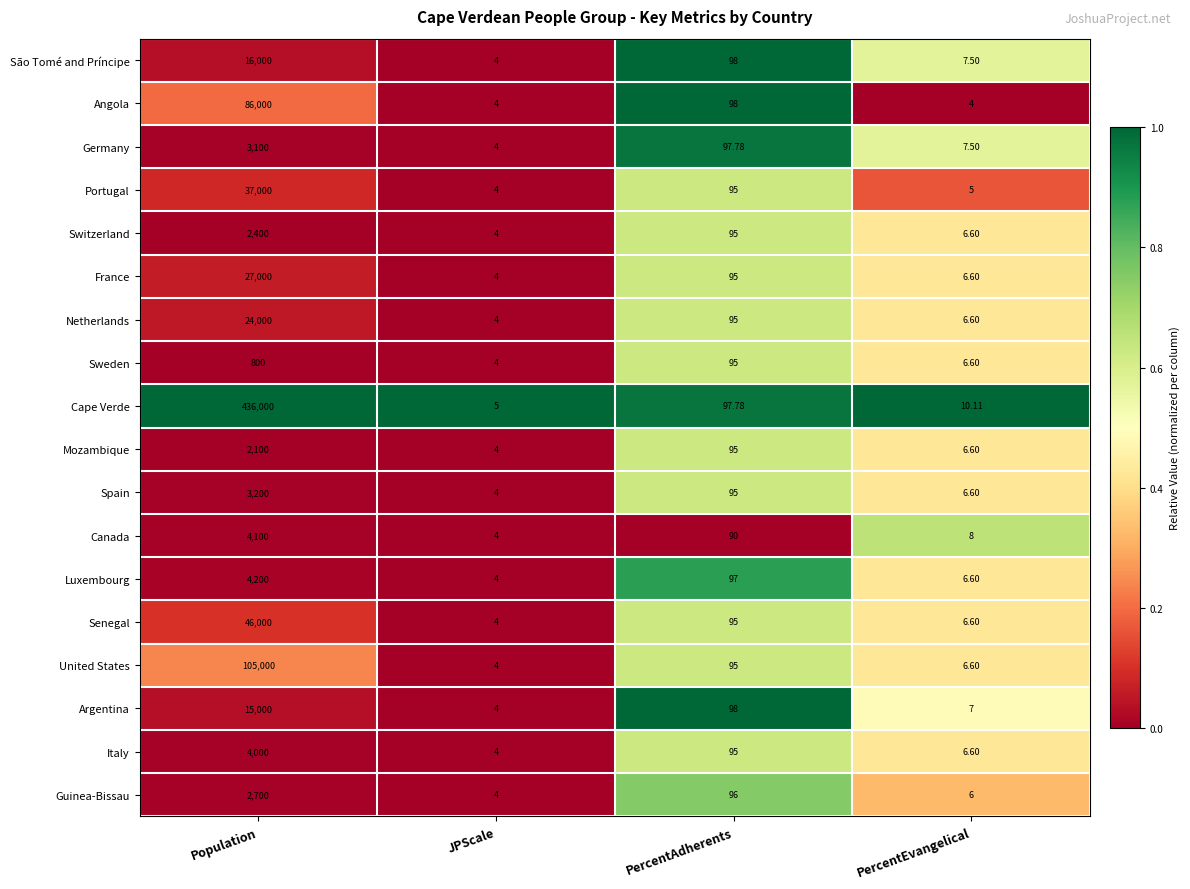

Which series has the widest spread of values?

Cape Verde